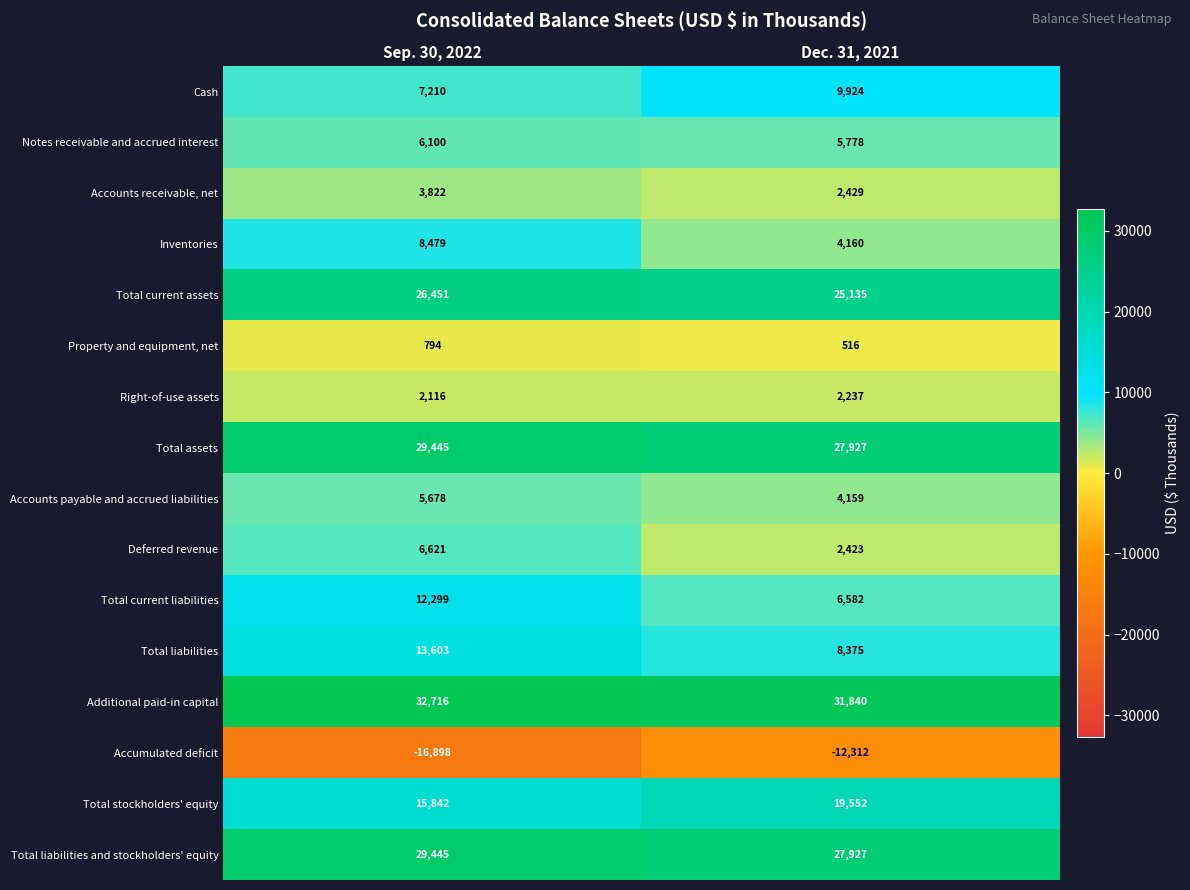

What is the difference between the maximum and minimum values in the Total liabilities series?

5228